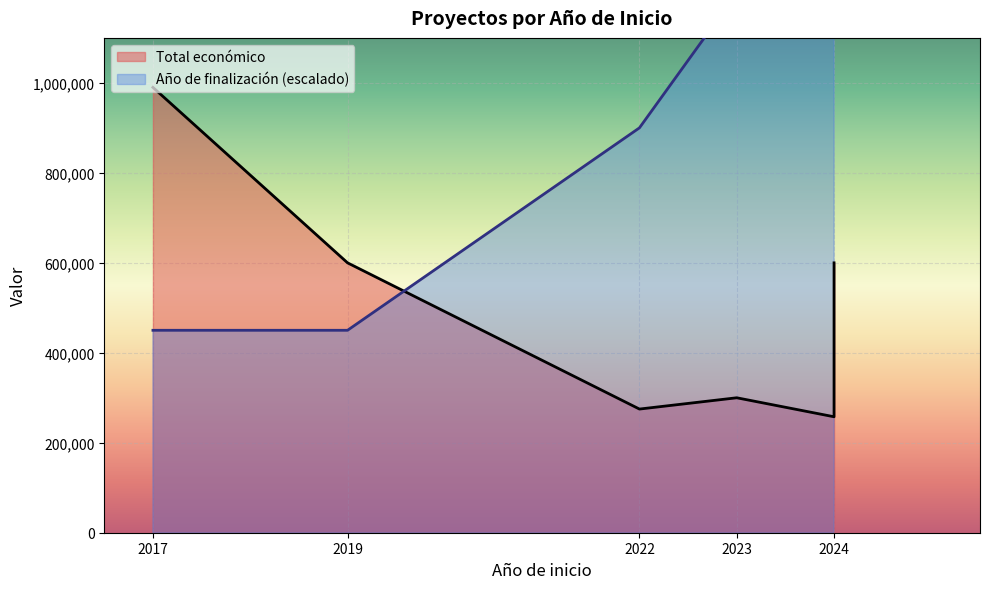

How many values in the Año de finalización series exceed 2025?

2